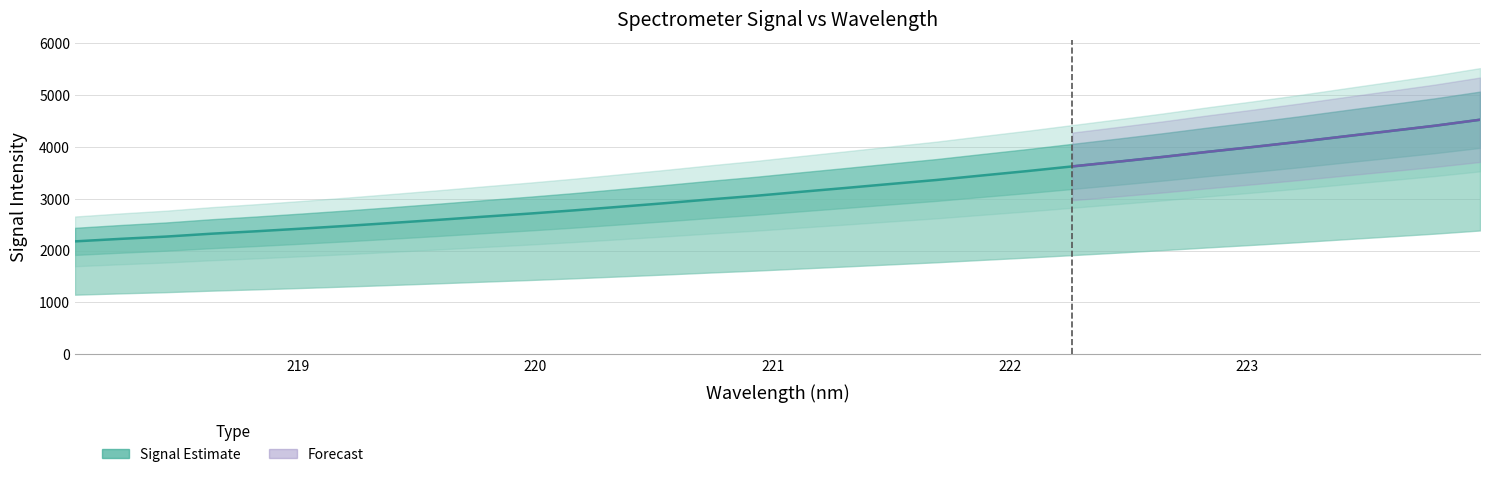

What position from the left is 218.8244?

5